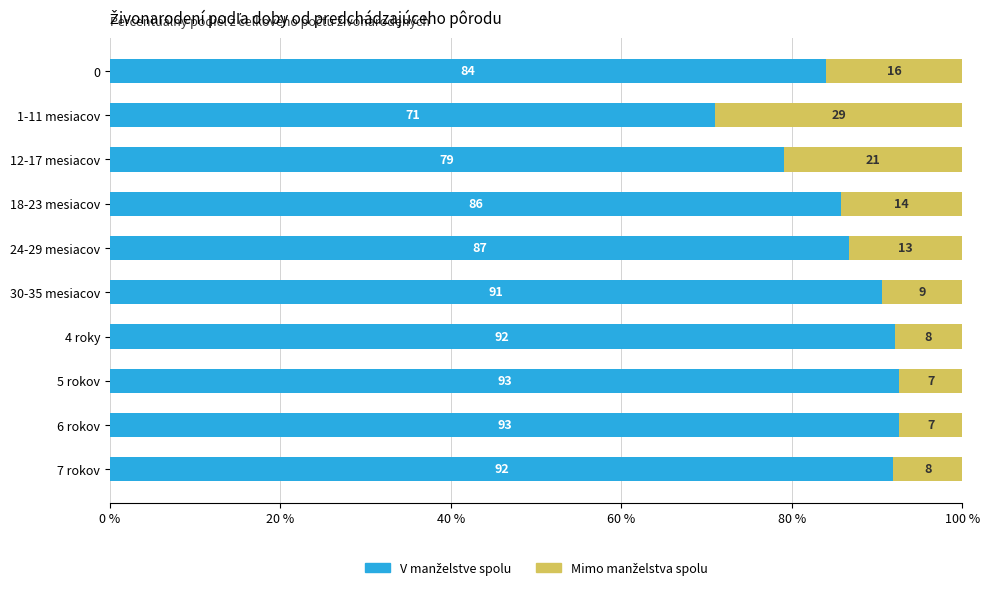

What is the total value across all series at 4 roky?

100.0